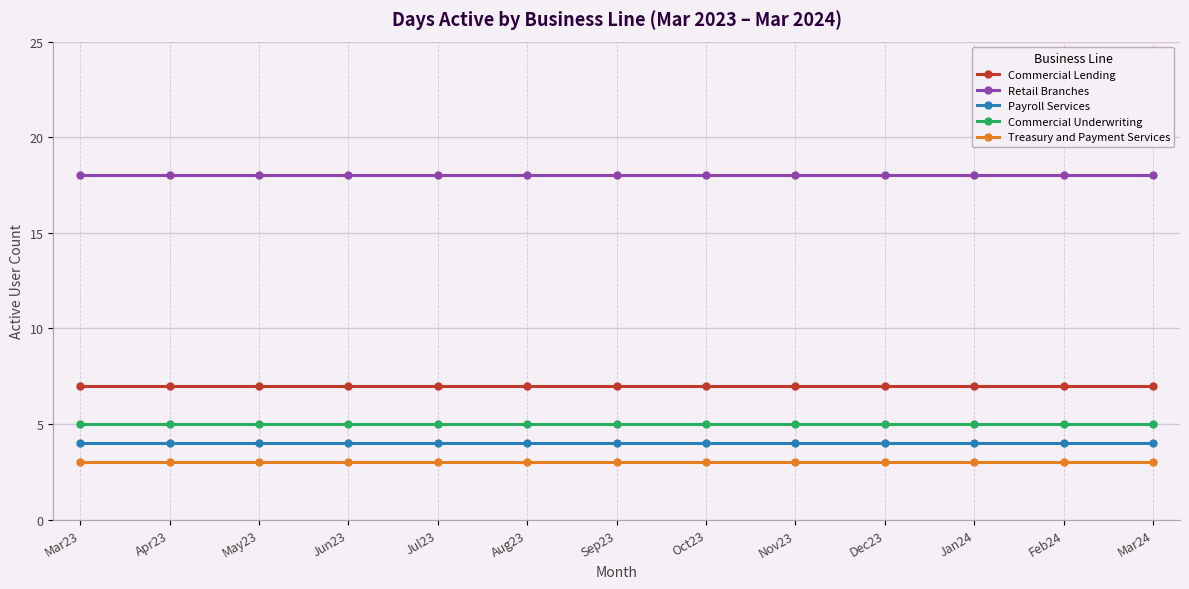

Does the chart display data point markers on the line(s)?

Yes